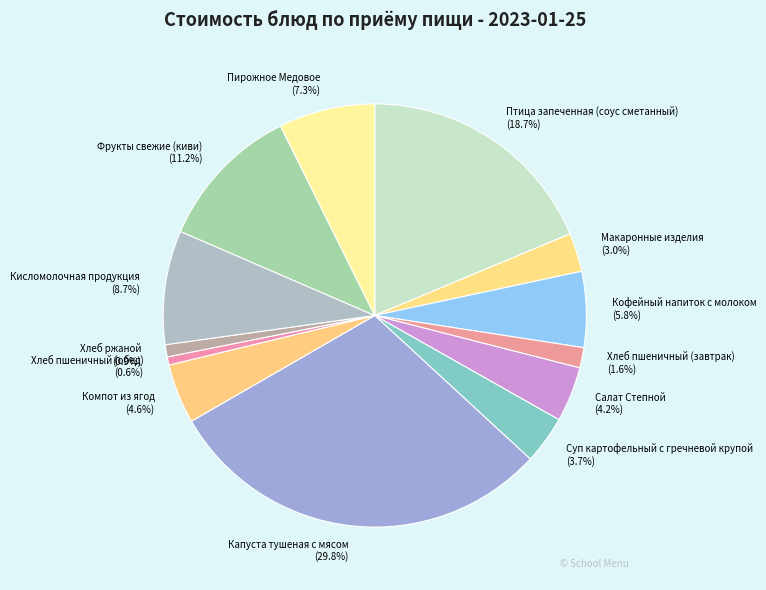

How many slices are in this pie chart?

13